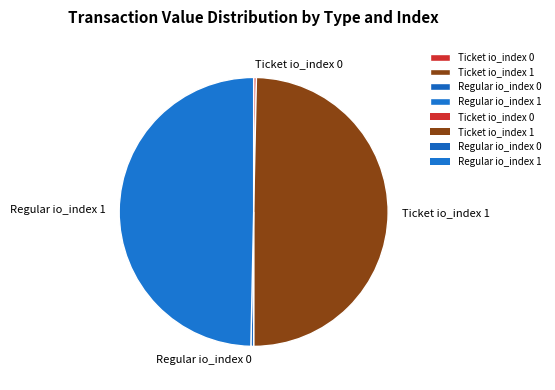

Which has a higher value, Ticket io_index 1 or Regular io_index 0?

Ticket io_index 1